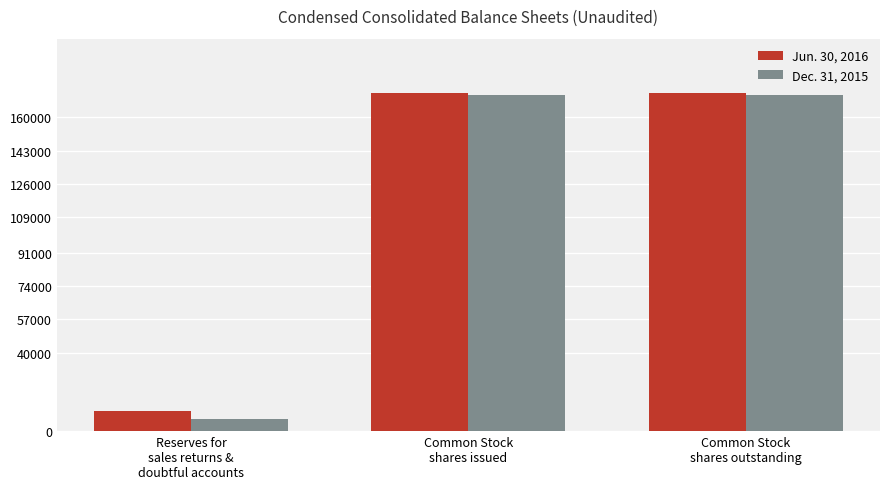

How many data points does each series have?

3